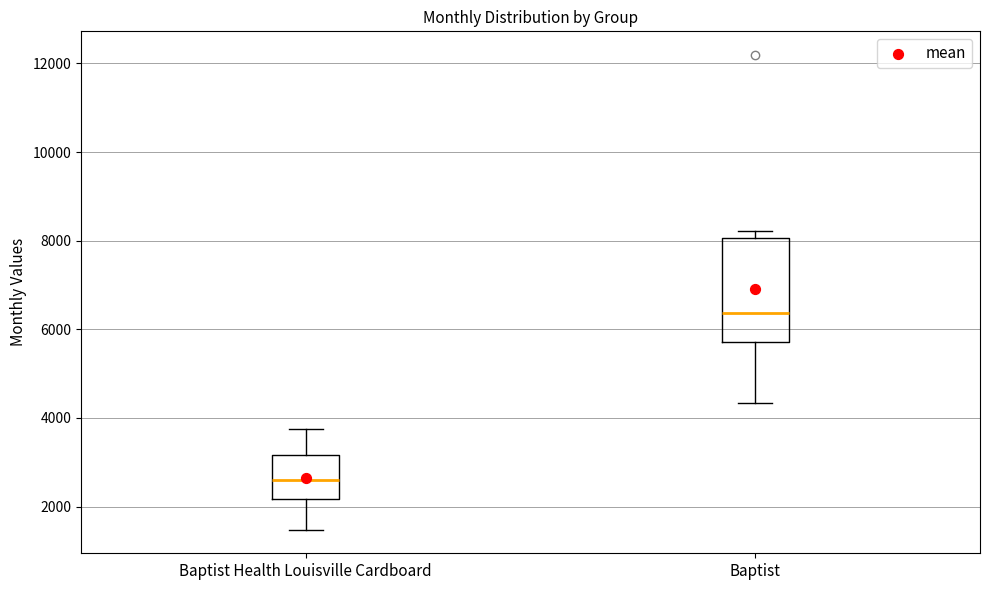

Which box is the tallest, from its lower edge to its upper edge?

Baptist